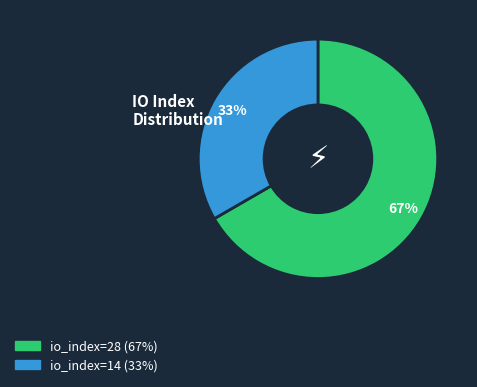

What percentage is the io_index=14 slice, to the nearest percent?

33%